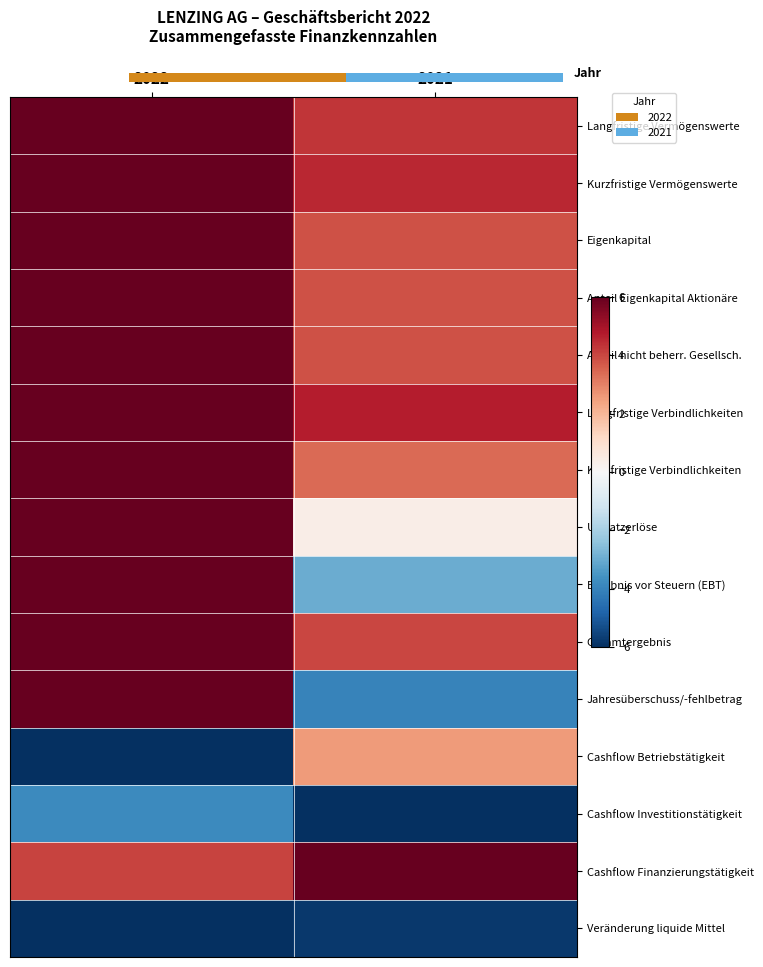

Which category has the lowest value in the Anteil nicht beherr. Gesellsch. series?

2021